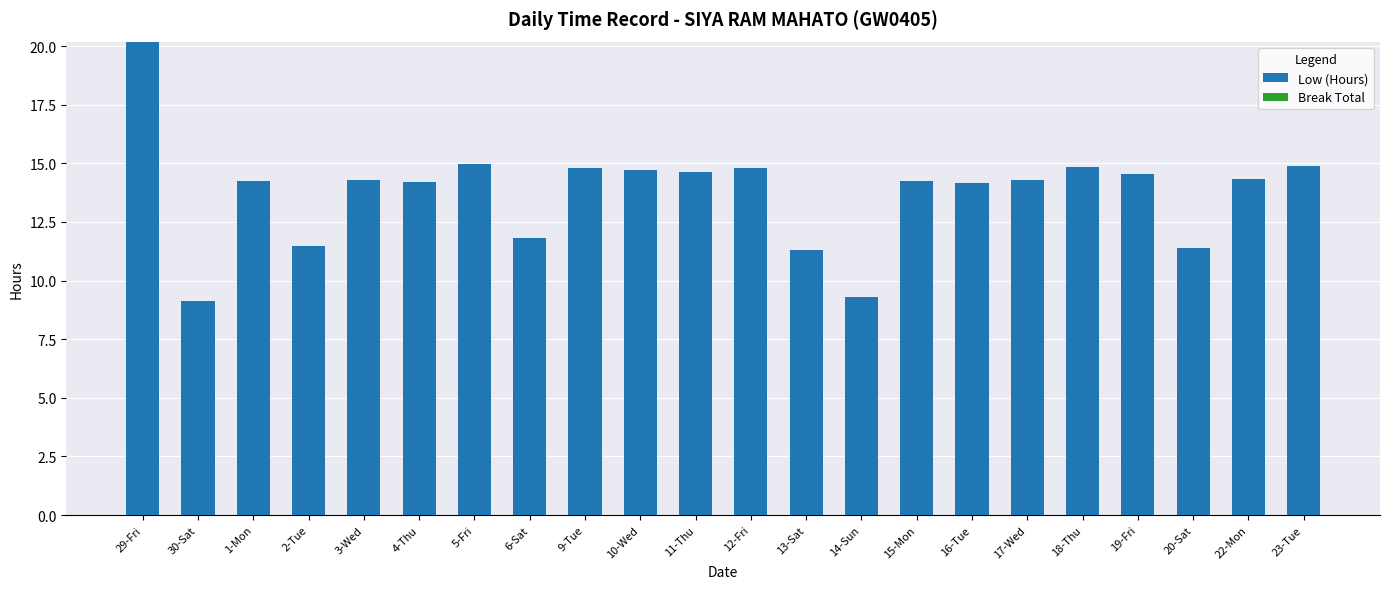

Is it true that the value at 11-Thu is 4.3?

False